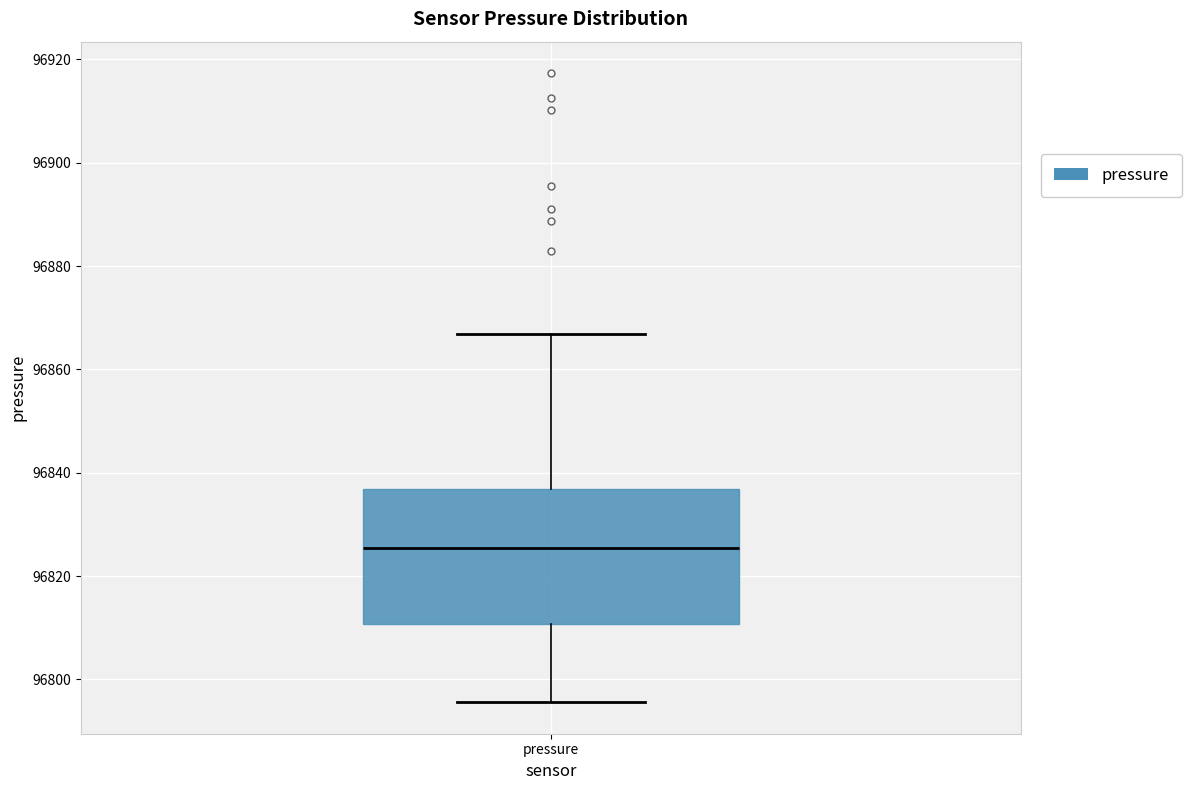

Read this box plot against the y-axis: the position of the median line, the range covered by the box, and the ends of both whiskers. The values are not printed on the chart, so give them approximately, as read against the axis.

median 96826, box 96810 to 96836, whiskers 96796 to 96866